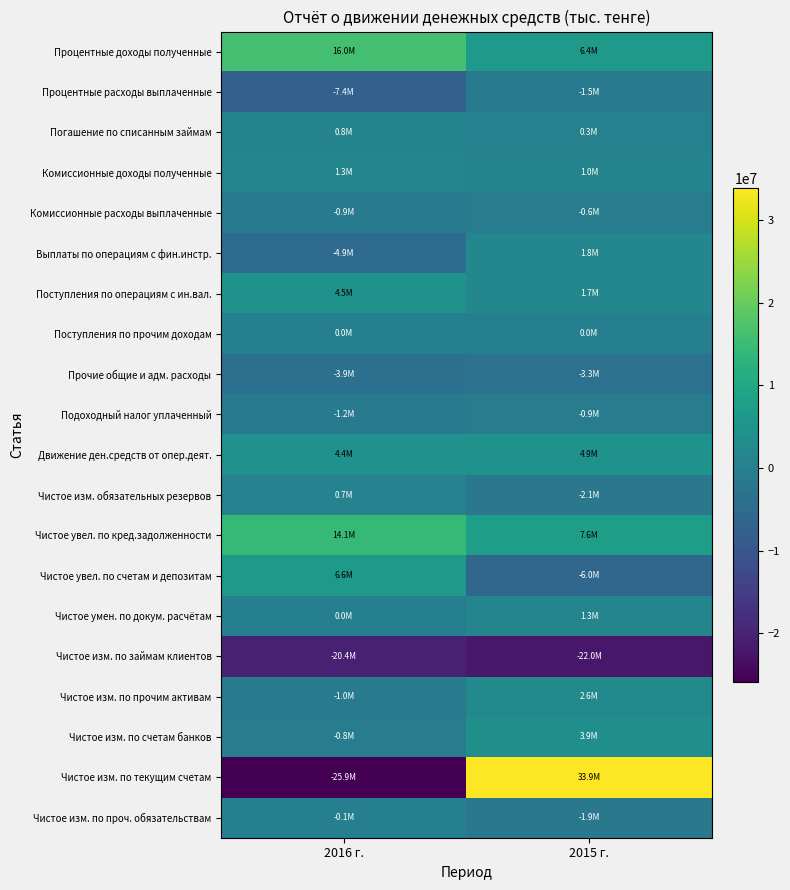

Reading left to right, transcribe all the data shown in this chart.

Процентные доходы полученные: 2016 г.=16009856	2015 г.=6364800
Процентные расходы выплаченные: 2016 г.=-7401913	2015 г.=-1494057
Погашение по списанным займам: 2016 г.=821918	2015 г.=307831
Комиссионные доходы полученные: 2016 г.=1271001	2015 г.=972092
Комиссионные расходы выплаченные: 2016 г.=-901047	2015 г.=-622699
Выплаты по операциям с фин.инстр.: 2016 г.=-4870526	2015 г.=1821624
Поступления по операциям с ин.вал.: 2016 г.=4547838	2015 г.=1704528
Поступления по прочим доходам: 2016 г.=1136	2015 г.=3469
Прочие общие и адм. расходы: 2016 г.=-3935358	2015 г.=-3275892
Подоходный налог уплаченный: 2016 г.=-1174142	2015 г.=-869084
Движение ден.средств от опер.деят.: 2016 г.=4368763	2015 г.=4912612
Чистое изм. обязательных резервов: 2016 г.=683710	2015 г.=-2134682
Чистое увел. по кред.задолженности: 2016 г.=14087834	2015 г.=7550952
Чистое увел. по счетам и депозитам: 2016 г.=6553728	2015 г.=-6041677
Чистое умен. по докум. расчётам: 2016 г.=0	2015 г.=1328418
Чистое изм. по займам клиентов: 2016 г.=-20353231	2015 г.=-21957673
Чистое изм. по прочим активам: 2016 г.=-1020756	2015 г.=2551115
Чистое изм. по счетам банков: 2016 г.=-778055	2015 г.=3949999
Чистое изм. по текущим счетам: 2016 г.=-25856589	2015 г.=33899441
Чистое изм. по проч. обязательствам: 2016 г.=-52215	2015 г.=-1857513